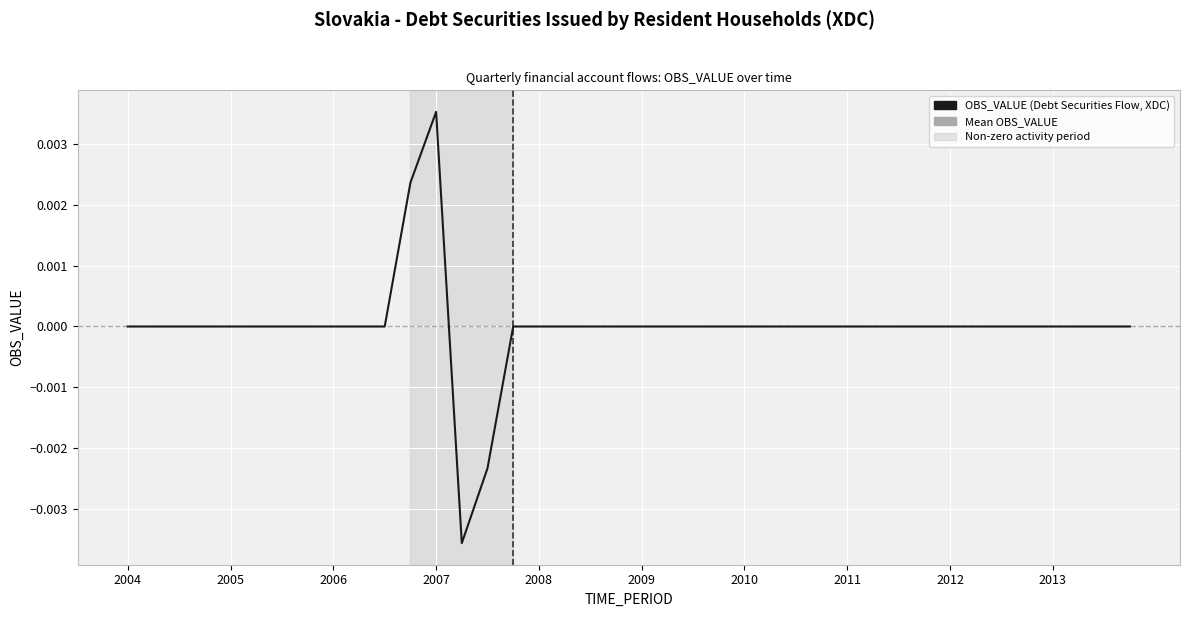

Which category has the highest value across all series?

2007